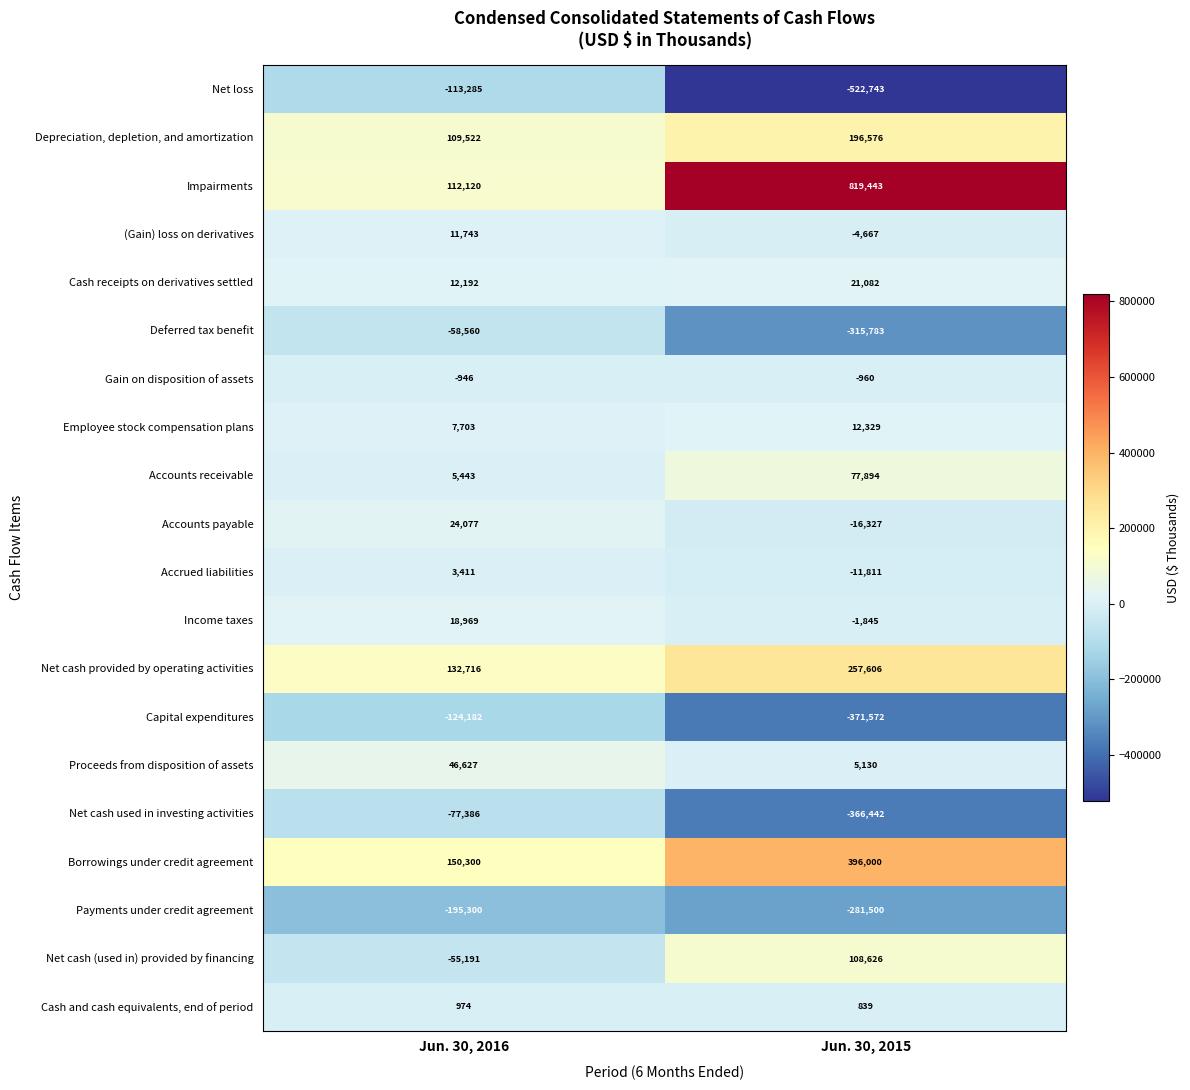

Which label corresponds to the smallest value in the chart?

Jun. 30, 2015